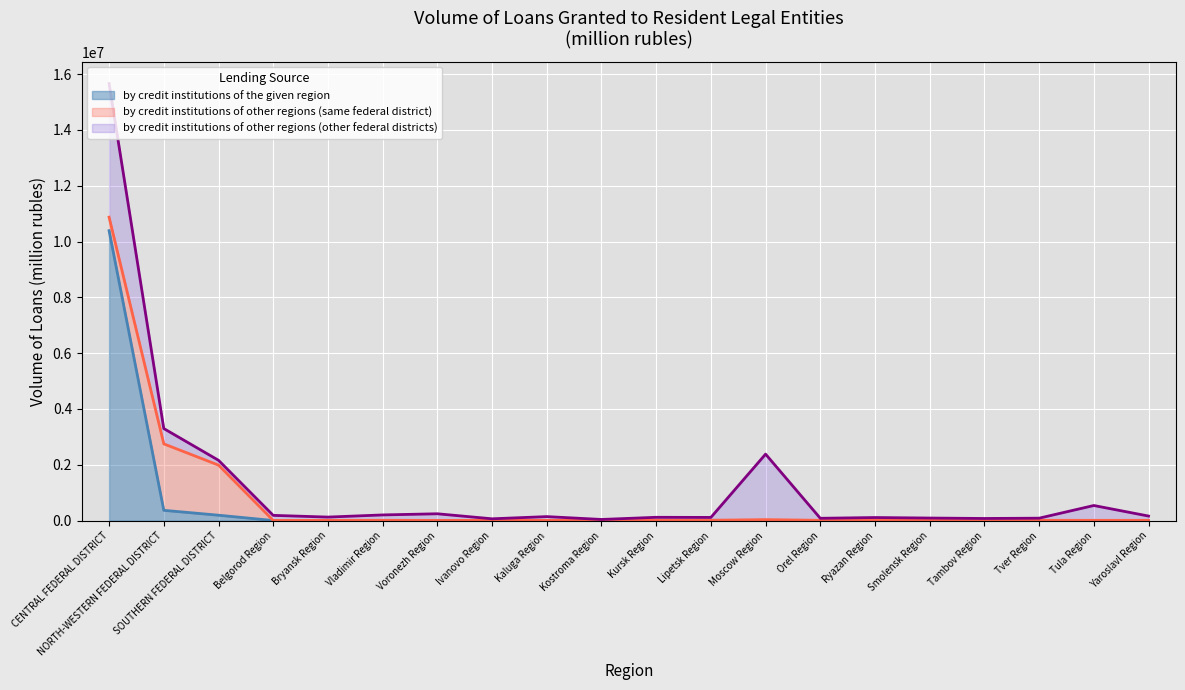

Reading left to right, transcribe all the data shown in this chart.

by credit institutions of the given region: 10390373	368700	193933	4040	0	957	0	7866	2659	4185	13002	11069	2385	0	13024	0	728	396	1331	3624
by credit institutions of other regions (same federal district): 484327	2381742	1795415	2653	9195	10588	6824	3033	6371	876	1086	1350	33307	10777	3763	15720	758	10568	9040	6147
by credit institutions of other regions (other federal districts): 4787451	548830	172593	181646	117314	192230	238424	54197	134585	36935	104752	102031	2346964	72805	93763	76725	75524	76440	531326	153595